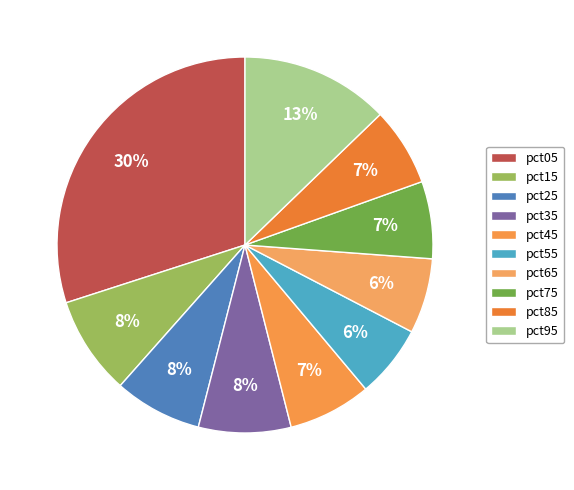

How many segments does this pie chart have?

10